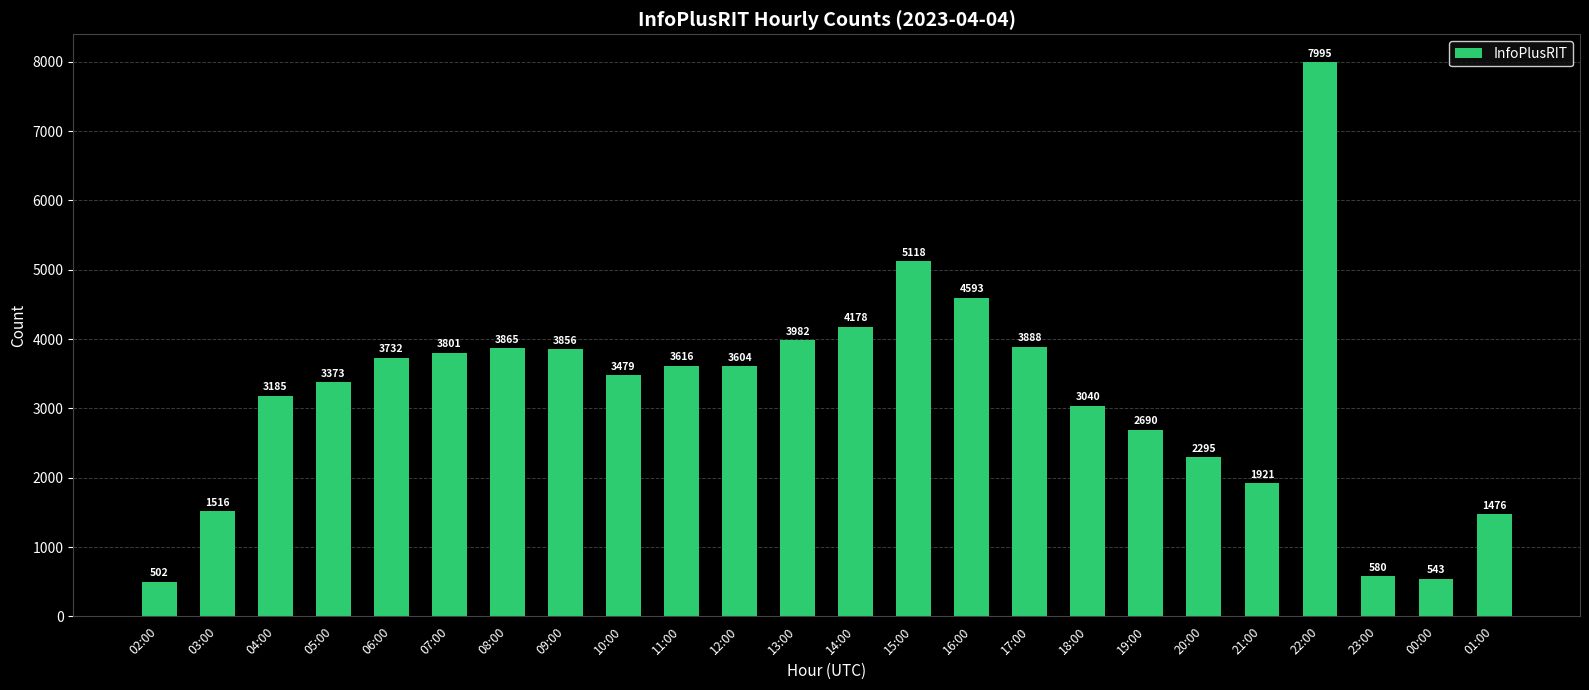

Rank the categories by value from highest to lowest.

22:00, 15:00, 16:00, 14:00, 13:00, 17:00, 08:00, 09:00, 07:00, 06:00, 11:00, 12:00, 10:00, 05:00, 04:00, 18:00, 19:00, 20:00, 21:00, 03:00, 01:00, 23:00, 00:00, 02:00